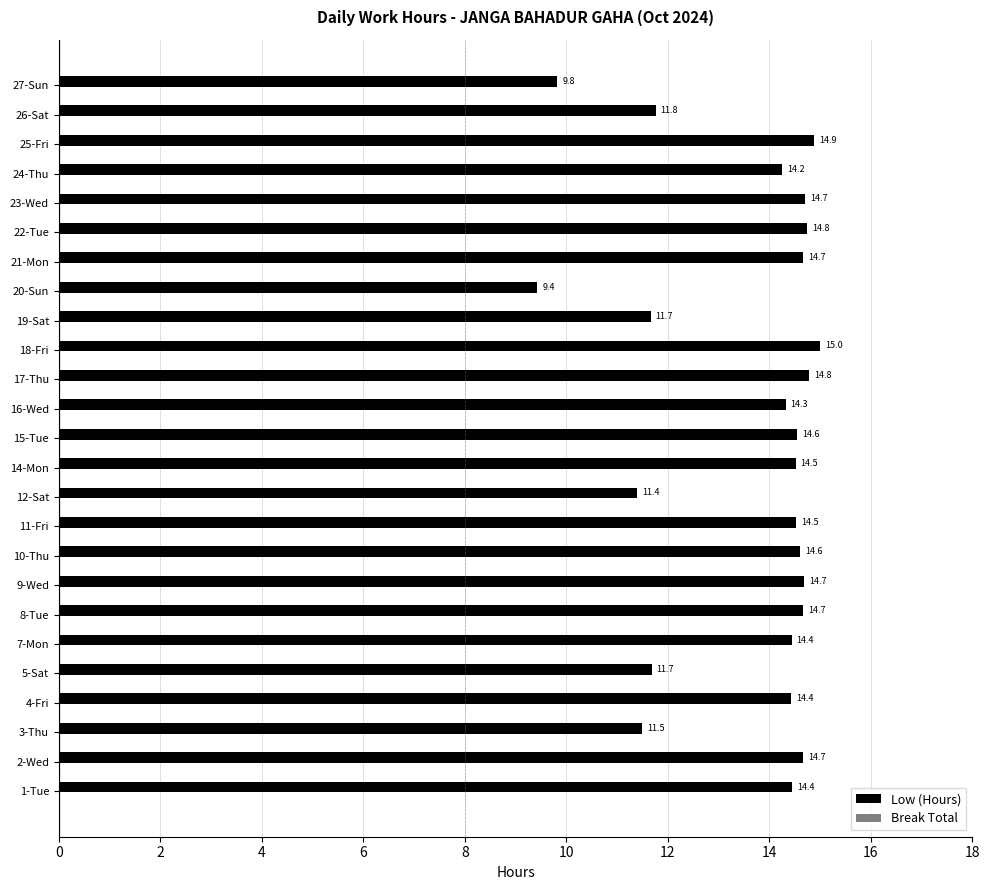

What is the sum of the values at 20-Sun and 3-Thu?

20.9